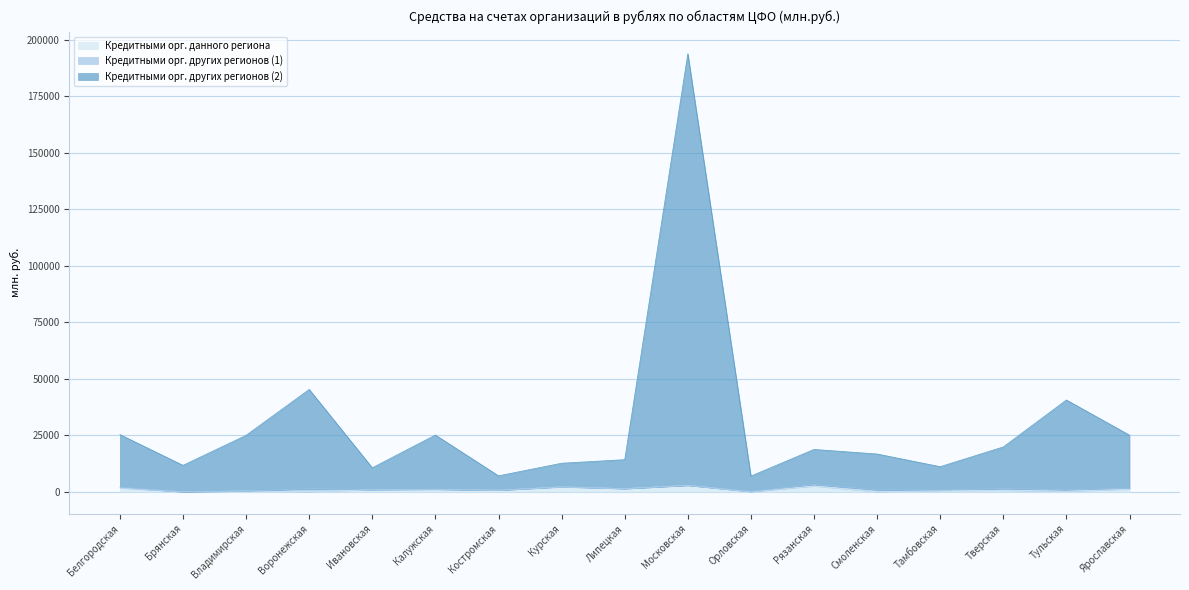

The value of Кредитными орг. других регионов (2) at Воронежская is 45254. True or false?

True